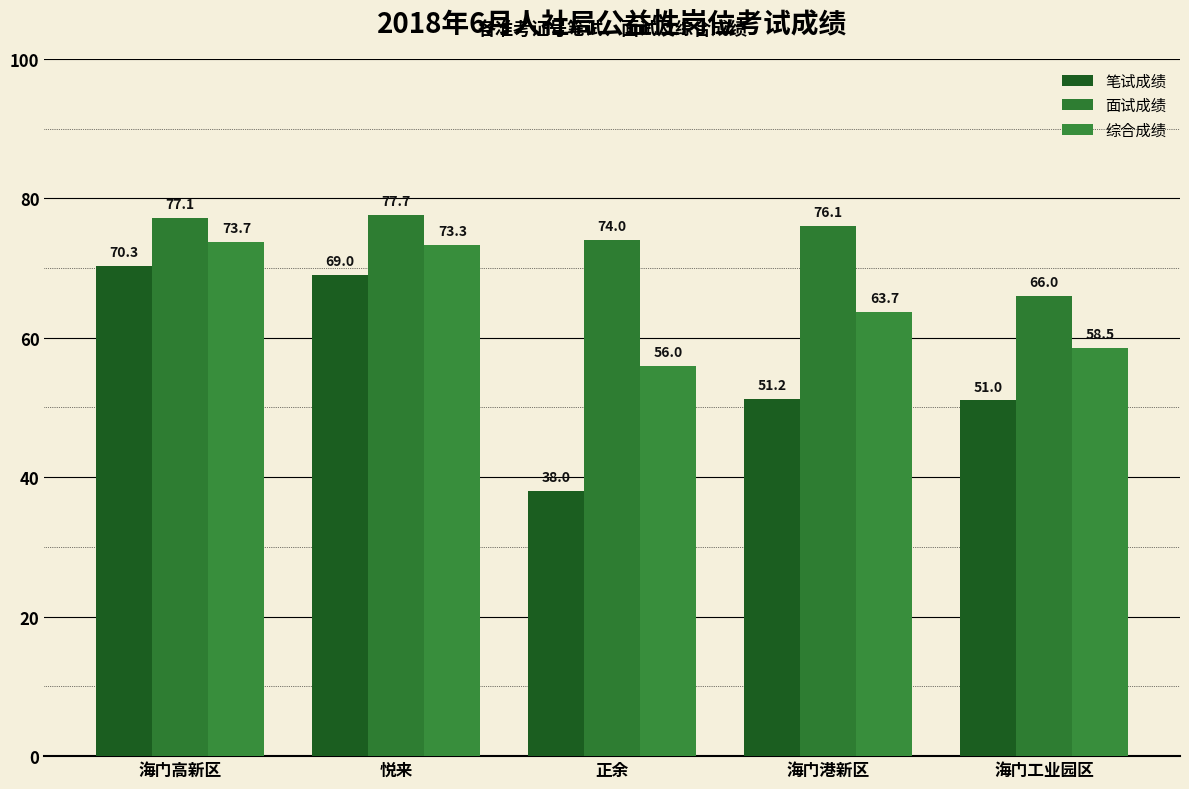

Reading left to right, list all the values displayed in this chart.

笔试成绩: 海门高新区=70.3	悦来=69.0	正余=38.0	海门港新区=51.2	海门工业园区=51.0
面试成绩: 海门高新区=77.1	悦来=77.7	正余=74.0	海门港新区=76.1	海门工业园区=66.0
综合成绩: 海门高新区=73.7	悦来=73.3	正余=56.0	海门港新区=63.7	海门工业园区=58.5